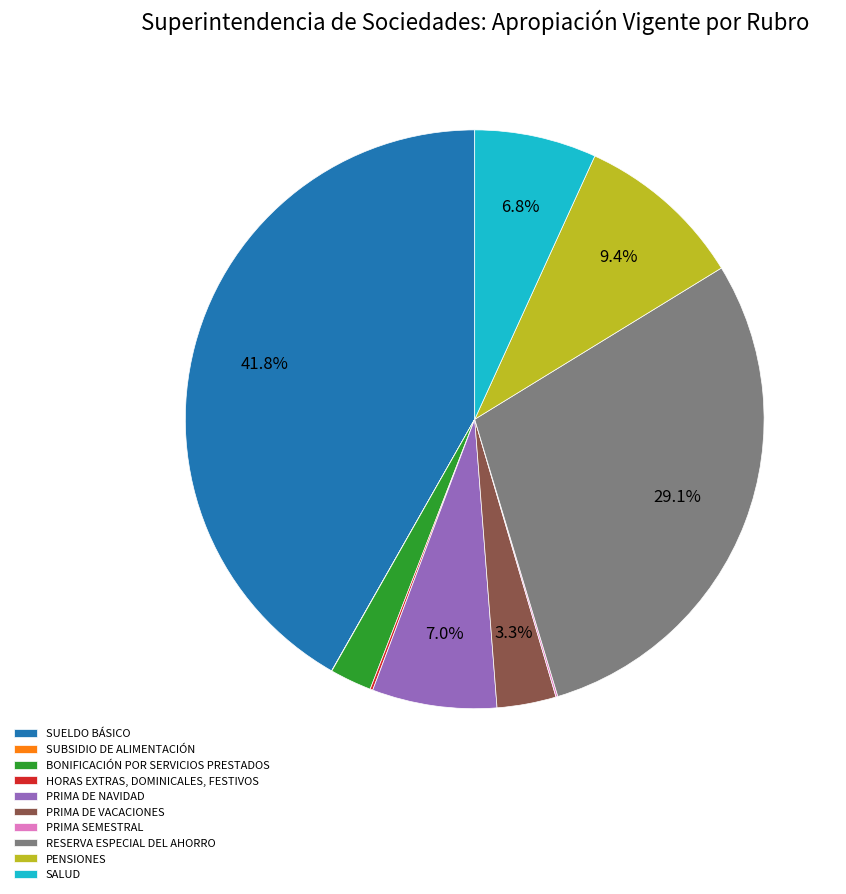

Approximately how many times larger is the value at BONIFICACIÓN POR SERVICIOS PRESTADOS compared to SUELDO BÁSICO?

0.1